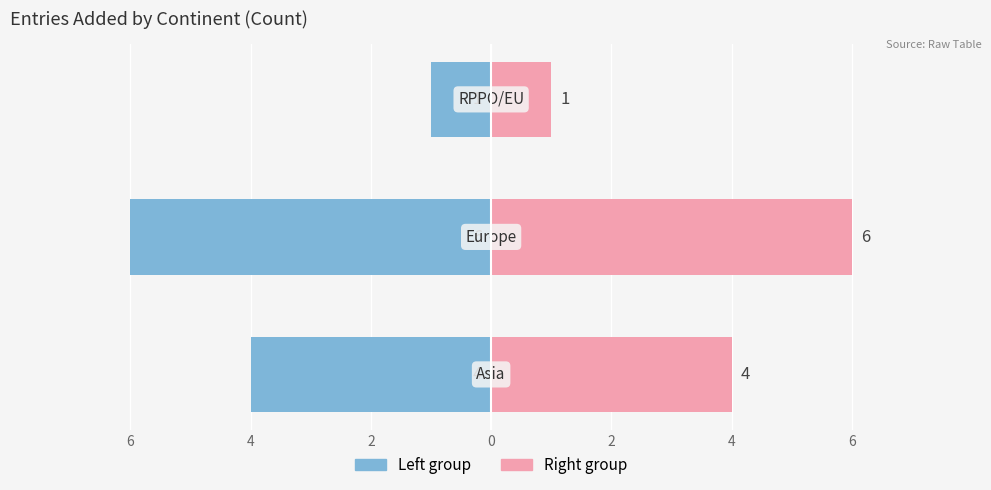

What is the value of the Count (Left) bar at the 3rd from the left?

-1